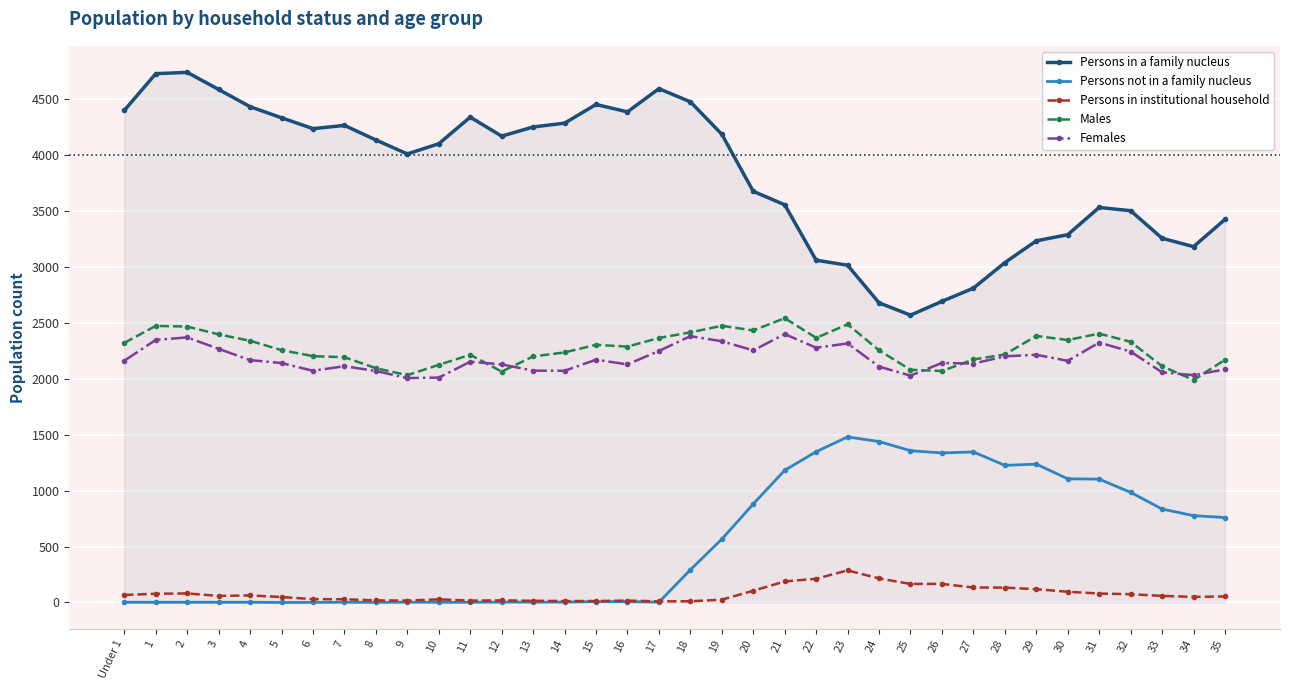

Is the value of Persons in a family nucleus at 6 greater than the value of Persons in institutional household at 18?

Yes